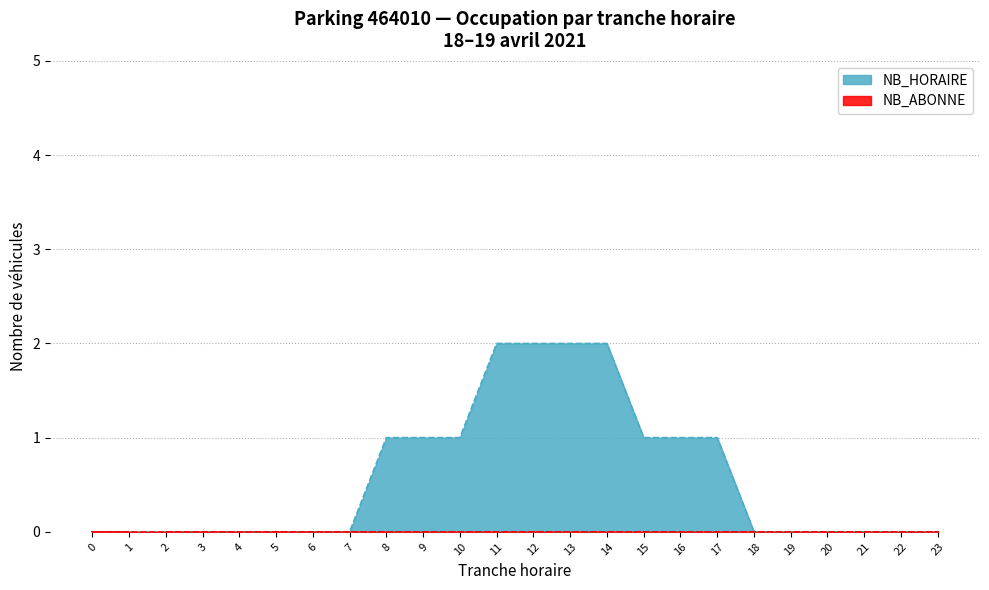

What is the greatest value displayed?

2